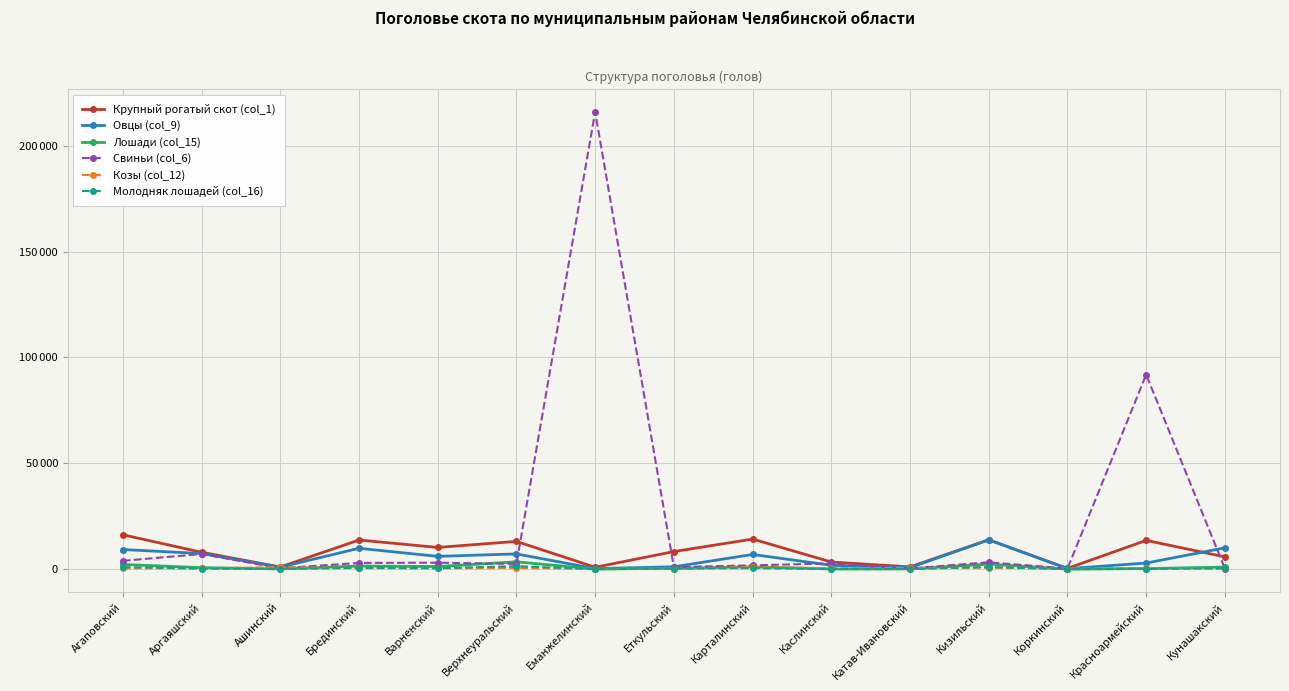

Is this an area chart (filled region under the line)?

No